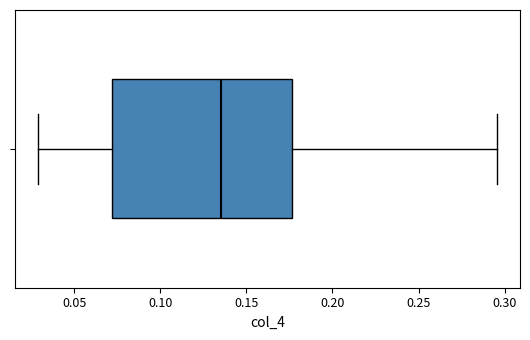

Where does the left whisker of the box end on the x-axis? The values are not printed on the chart, so give them approximately, as read against the axis.

0.030